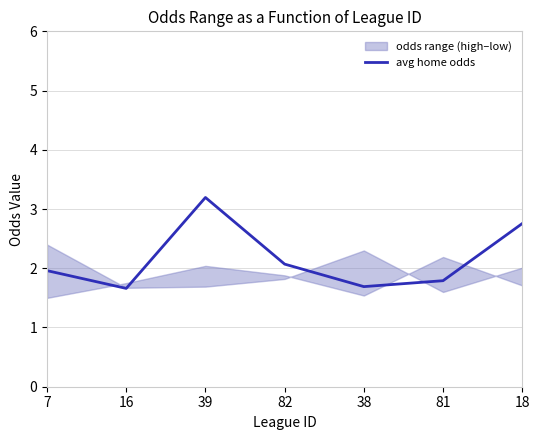

Rank the categories by value from lowest to highest.

16, 38, 81, 7, 82, 18, 39